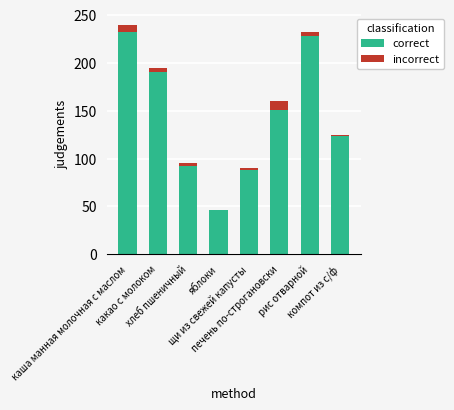

What is the sum of all correct values?

1150.9